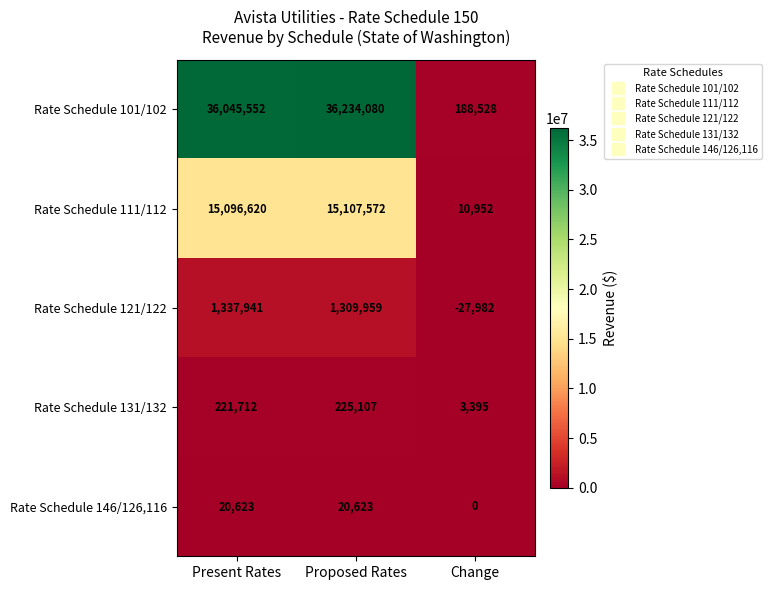

The value of Rate Schedule 111/112 at Proposed Rates is 21403063. True or false?

False